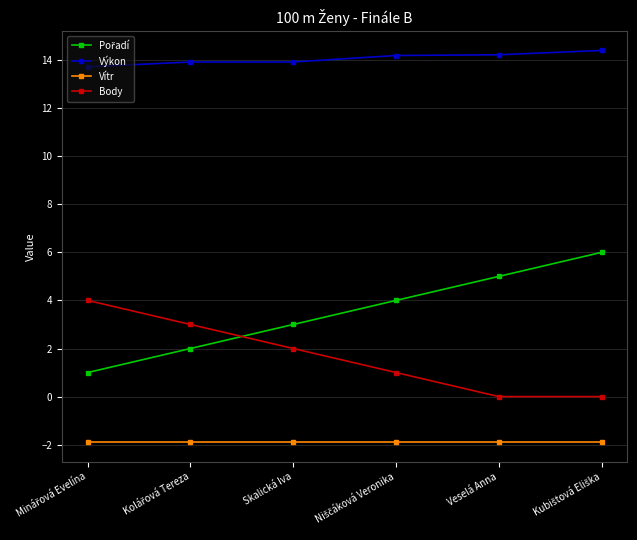

The Výkon series shows 7.2 at Veselá Anna. True or false?

False